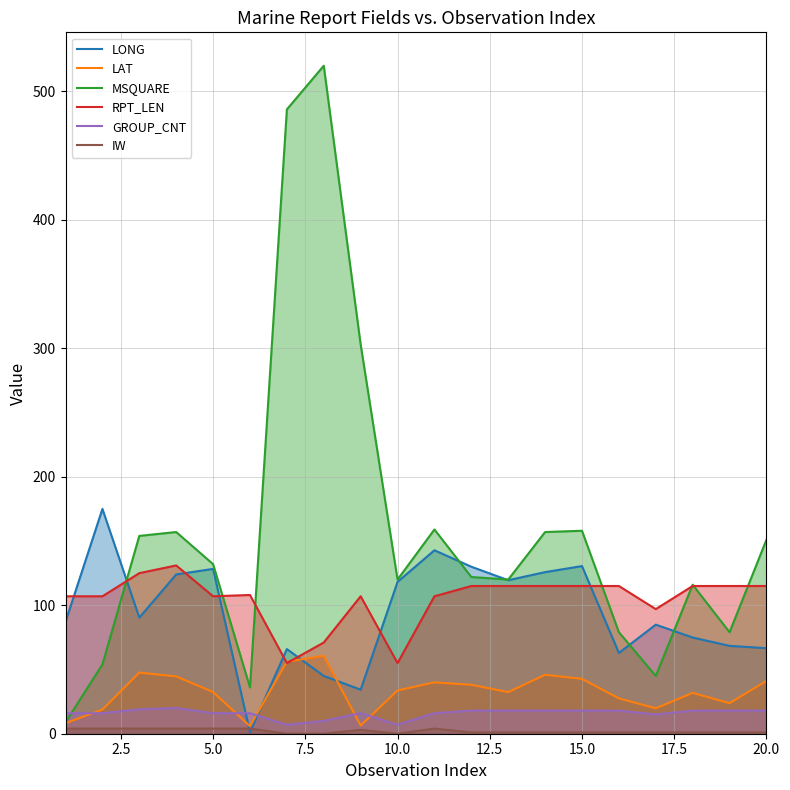

How many lines are shown in the chart?

6